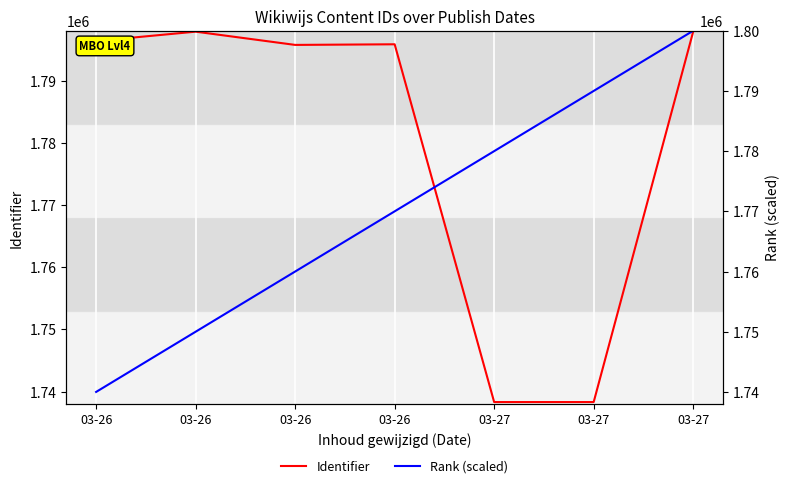

Rank the series by their maximum value, from highest to lowest.

Rank (scaled), Identifier